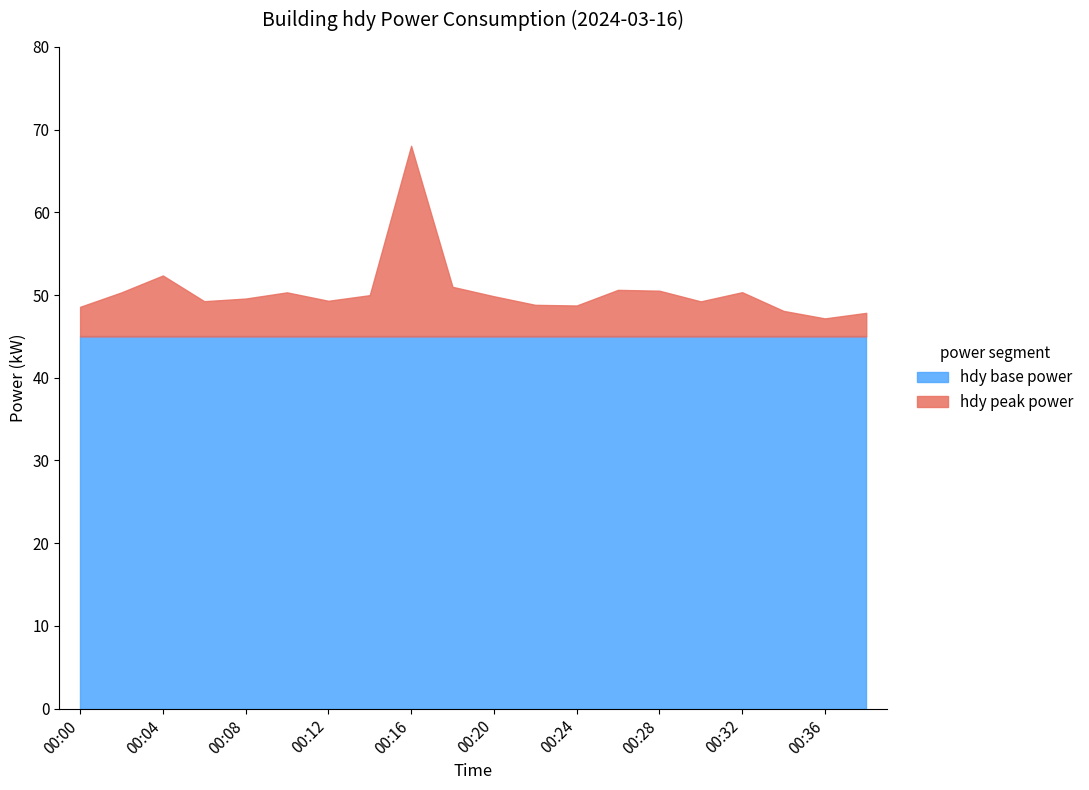

At which category is the sum across all series the highest?

00:16